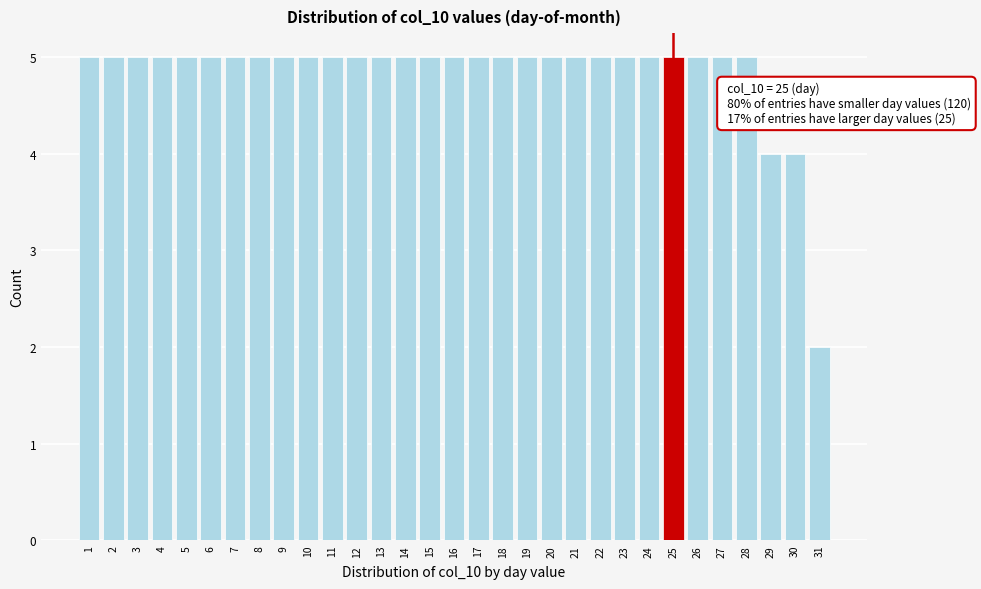

True or false: the data shows 3 at 13.

False